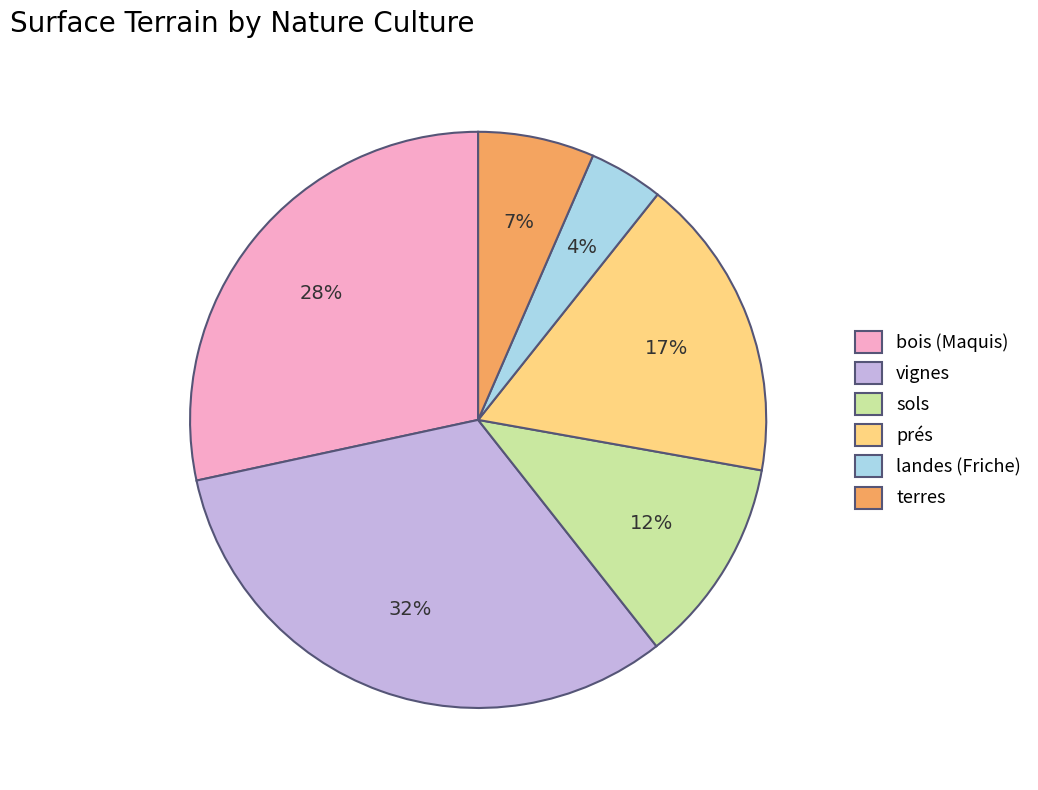

Do bois (Maquis) and vignes together represent more than half of the pie?

Yes